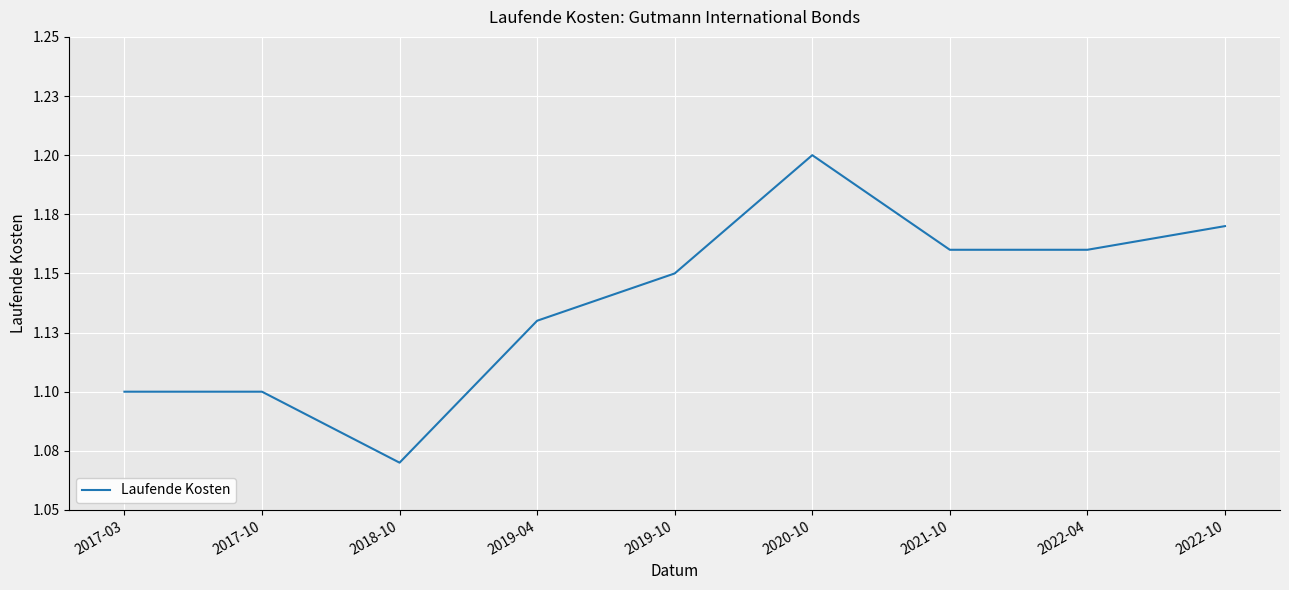

The value at 2022-10 is 2.0. True or false?

False